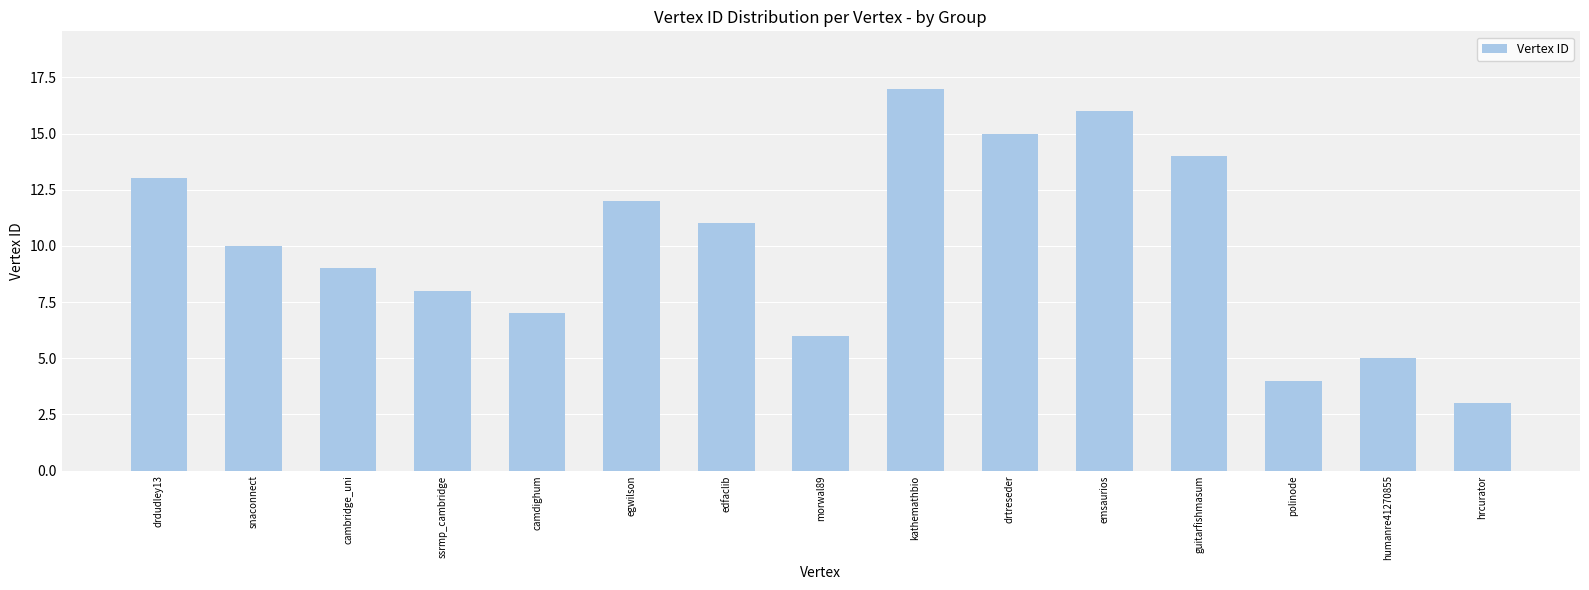

What is the change in value from camdighum to polinode?

-3